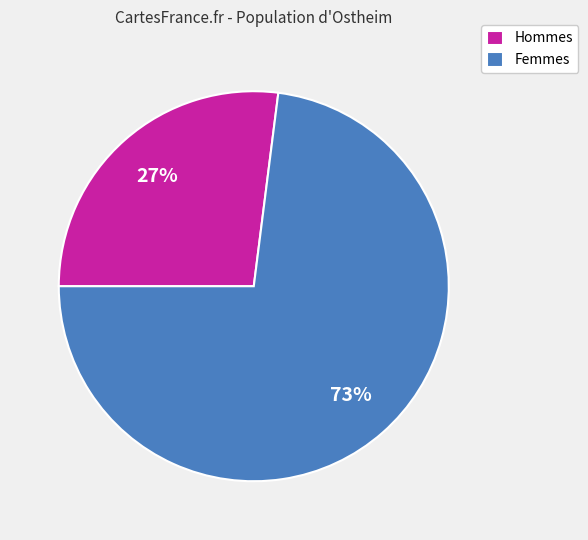

To the nearest percent, what is the combined percentage of Femmes and Hommes?

100%